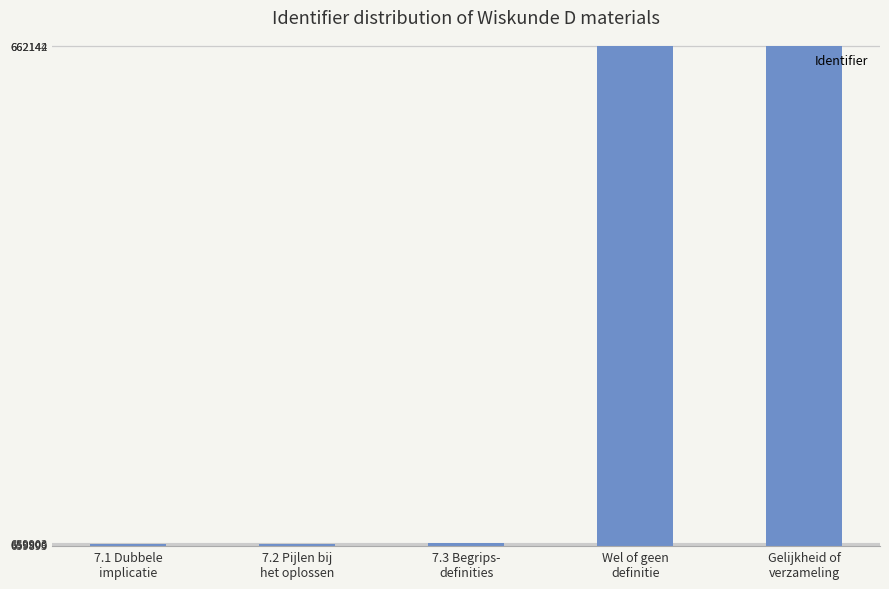

What is the value of the 2nd bar from the left?

659901